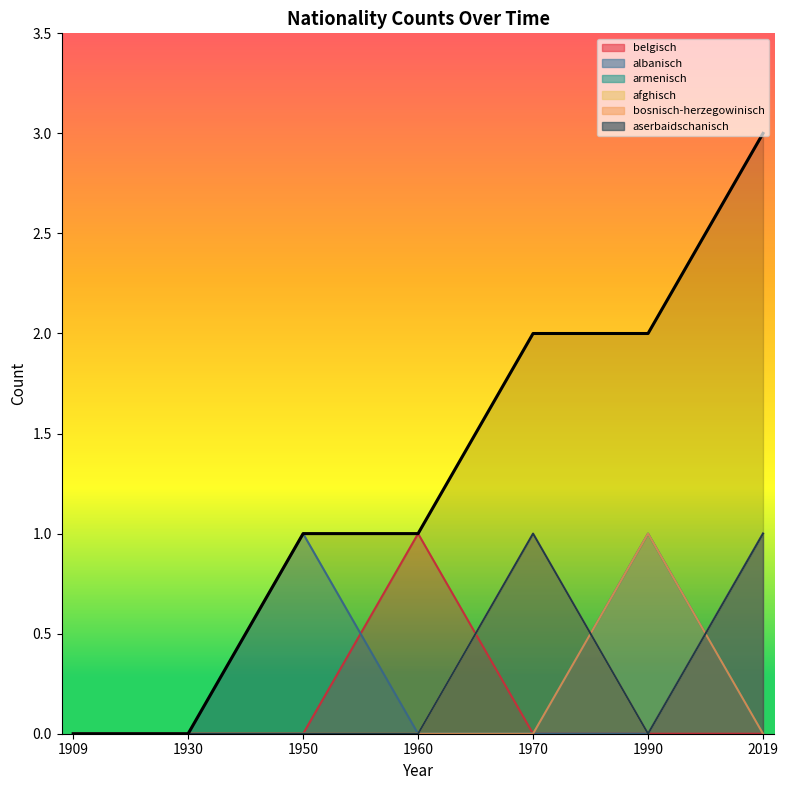

List the labels in order of value, smallest first.

1909, 1930, 1950, 1960, 1970, 1990, 2019